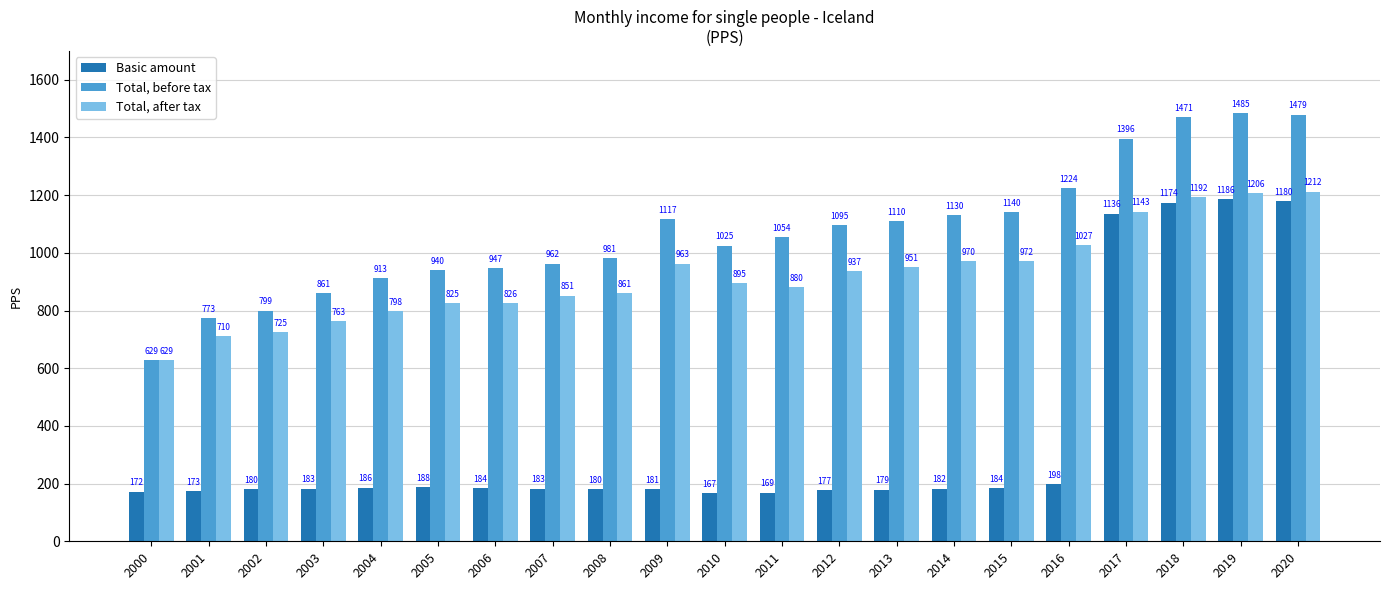

What is the value of the Total, after tax bar at the 8th from the left?

851